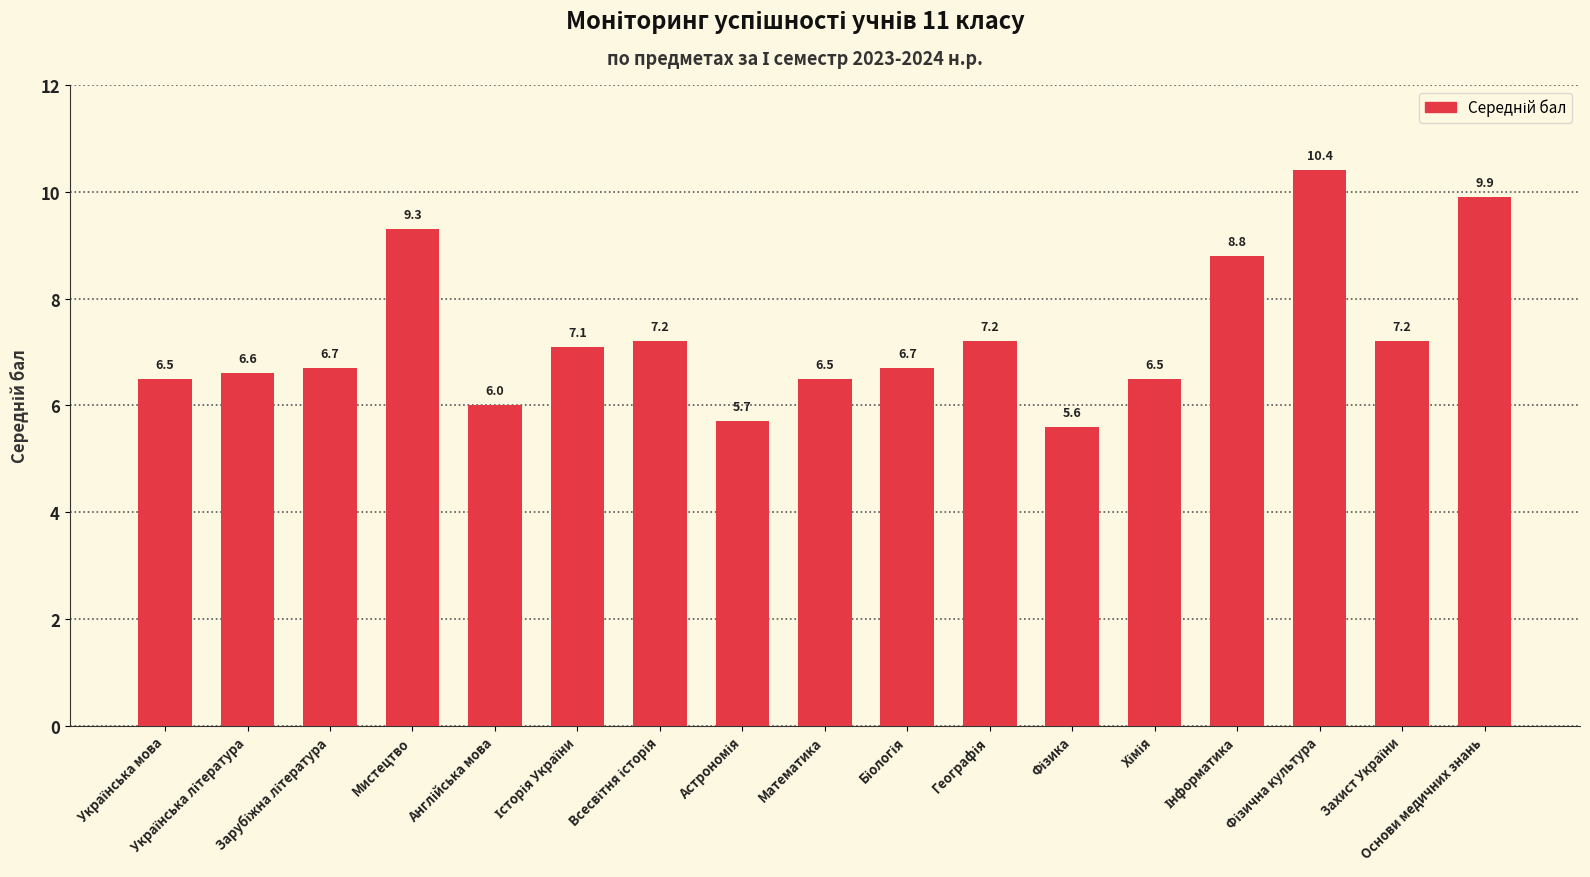

Reading left to right, list all the values displayed in this chart.

6.5	6.6	6.7	9.3	6.0	7.1	7.2	5.7	6.5	6.7	7.2	5.6	6.5	8.8	10.4	7.2	9.9